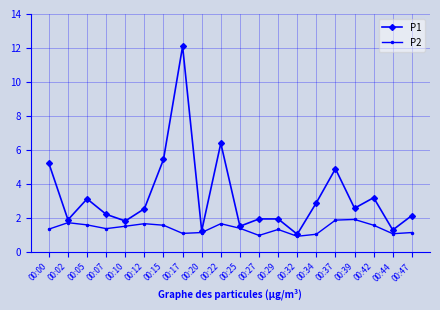

At 00:37, list the series in order from largest to smallest.

P1, P2